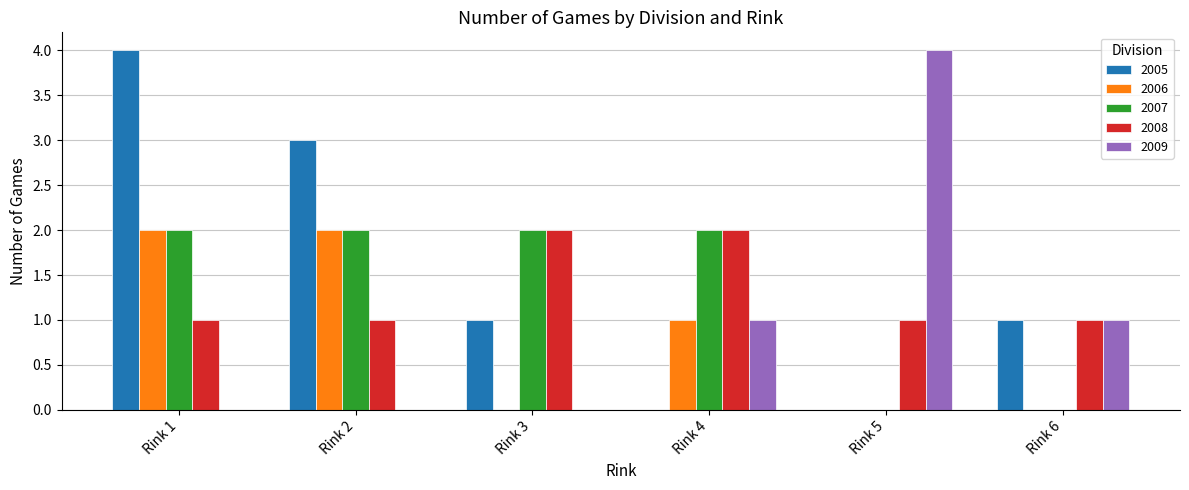

What is the sum of all 2006 values?

5